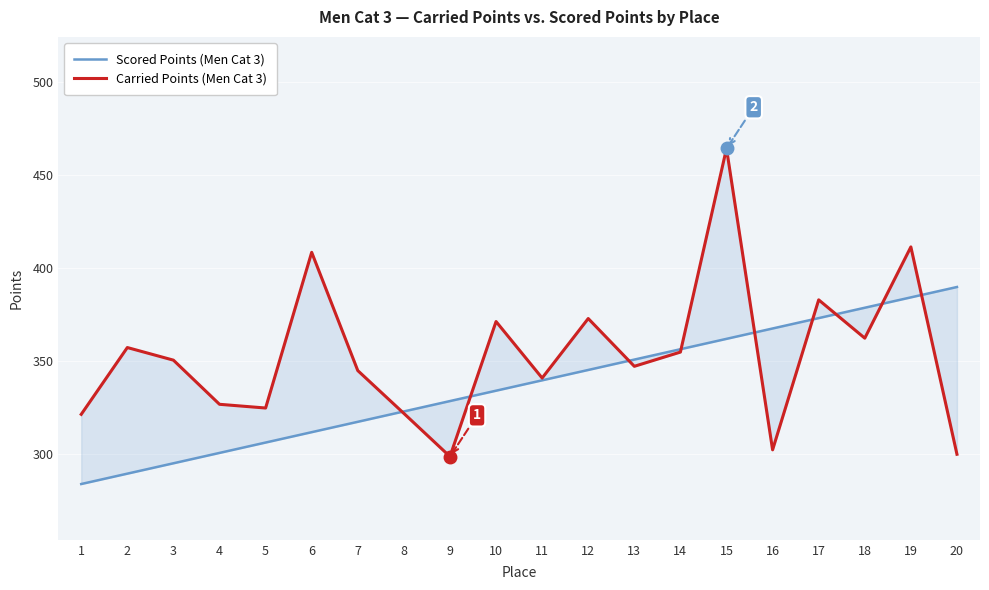

True or false: Scored Points (Men Cat 3) and Carried Points (Men Cat 3) cross at least once.

True